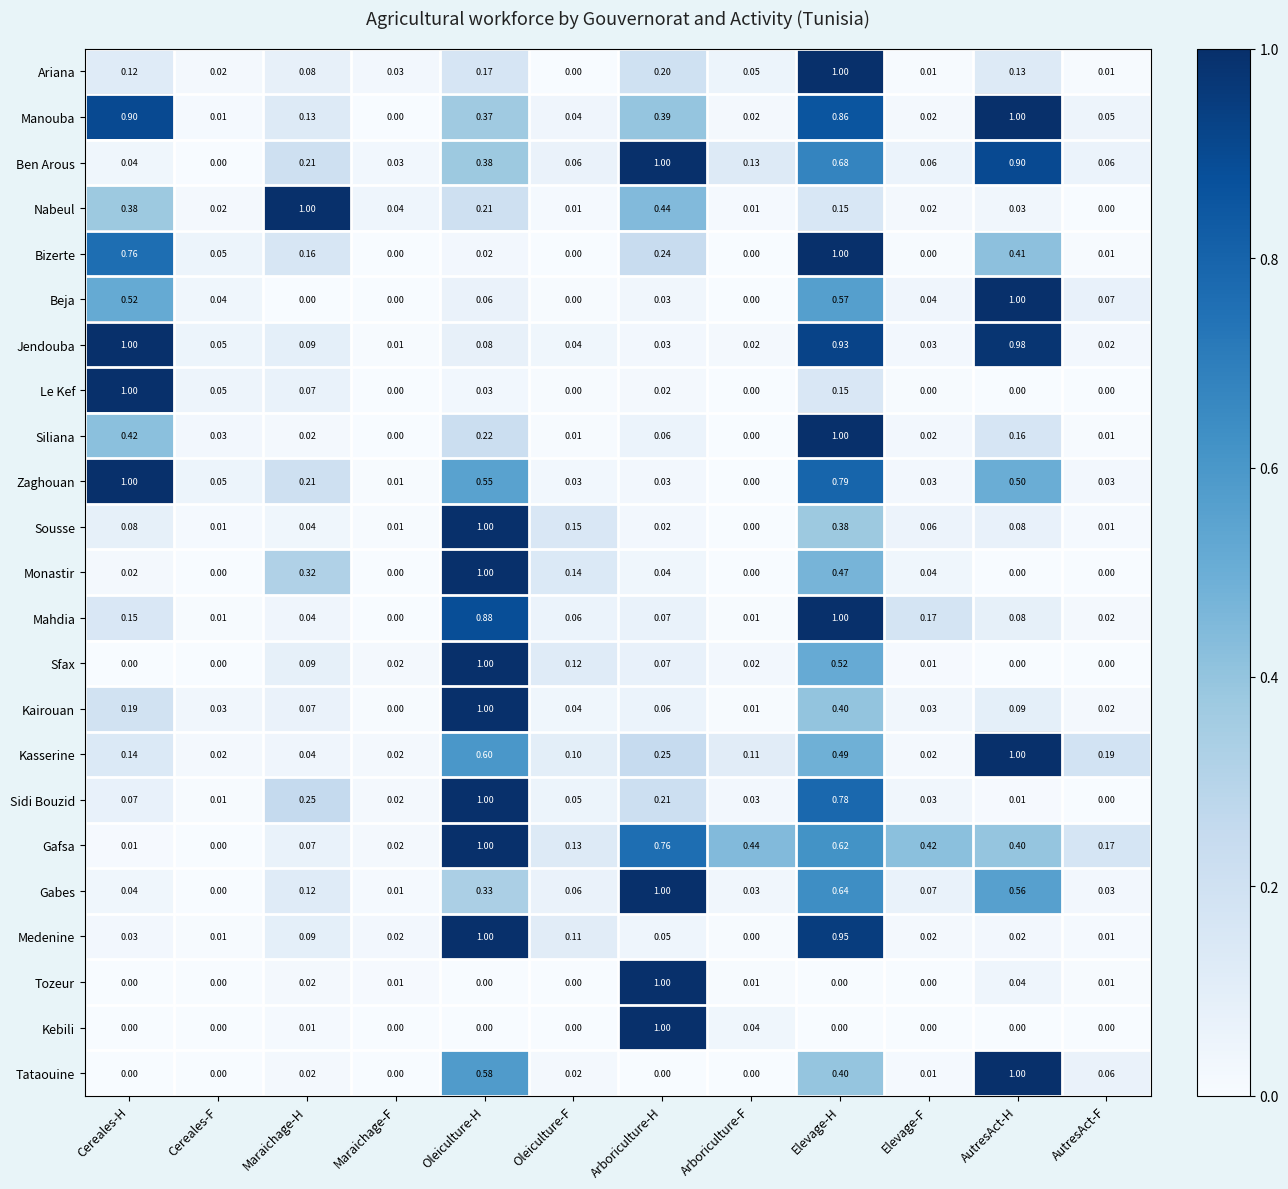

Is the value of Gafsa at Arboriculture-H greater than the value of Sfax at AutresAct-H?

Yes